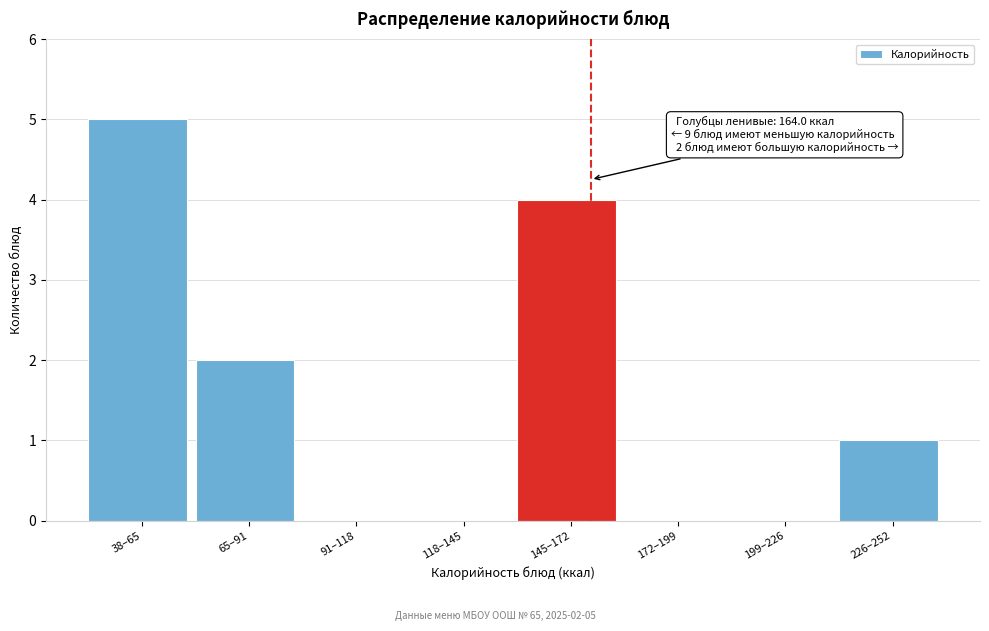

Reading right to left, transcribe all the data shown in this chart.

226–252=1	199–226=0	172–199=0	145–172=4	118–145=0	91–118=0	65–91=2	38–65=5